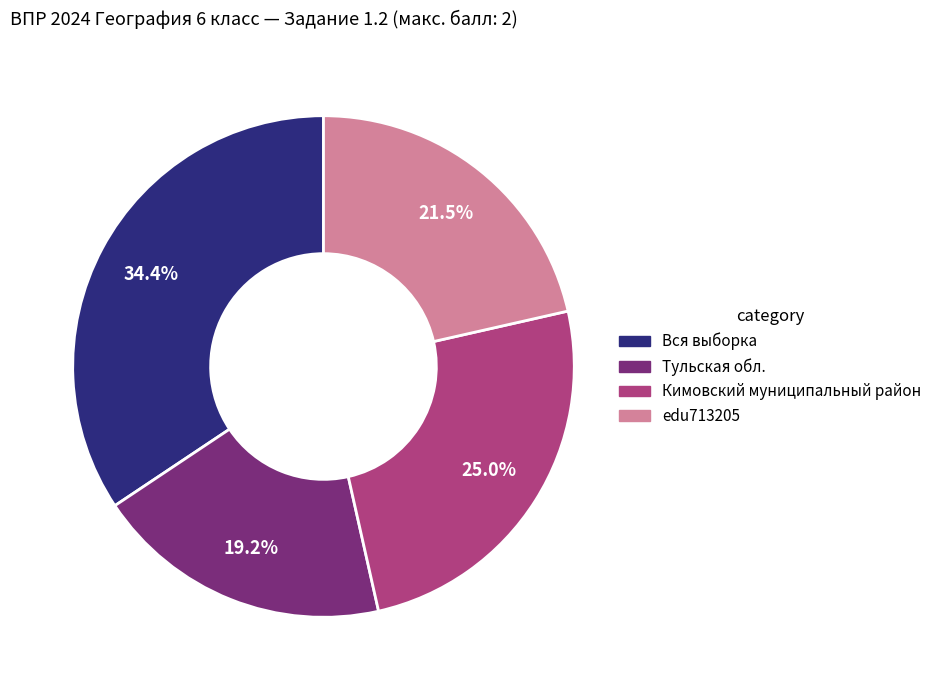

True or false: Вся выборка accounts for 48% of the total.

False